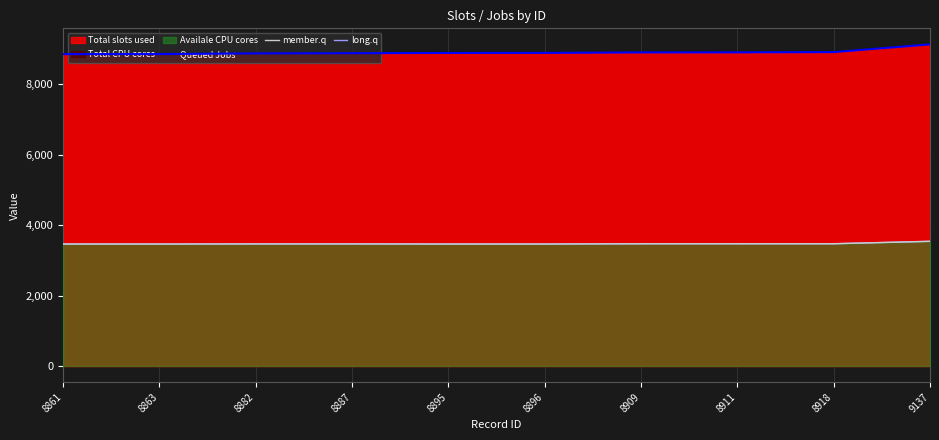

Does the chart have visible grid lines?

Yes